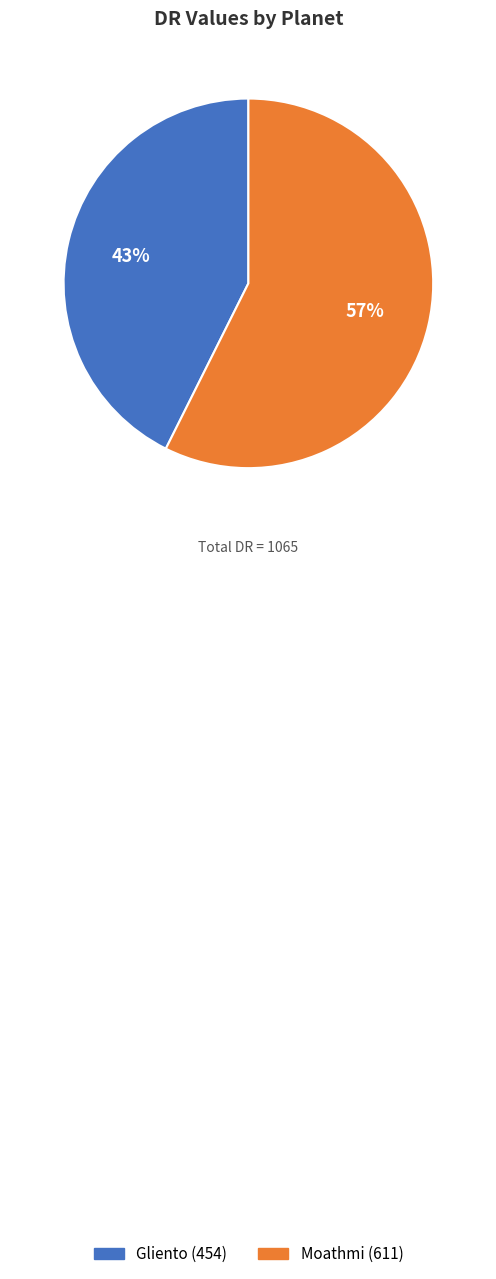

What is the smallest slice in the pie chart?

Gliento